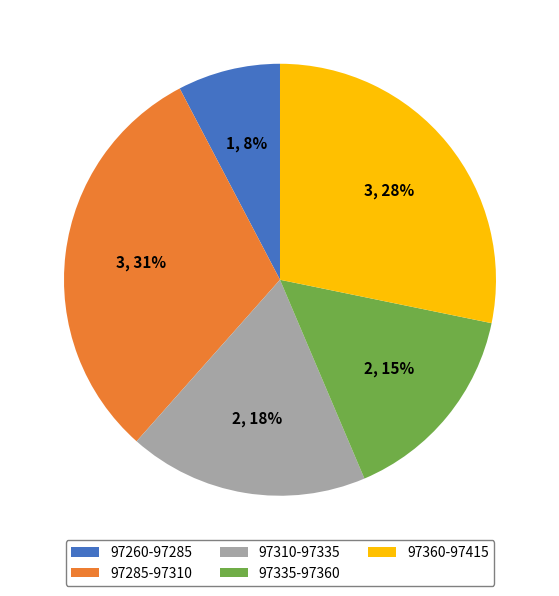

Is there any slice that represents more than half of the pie?

No